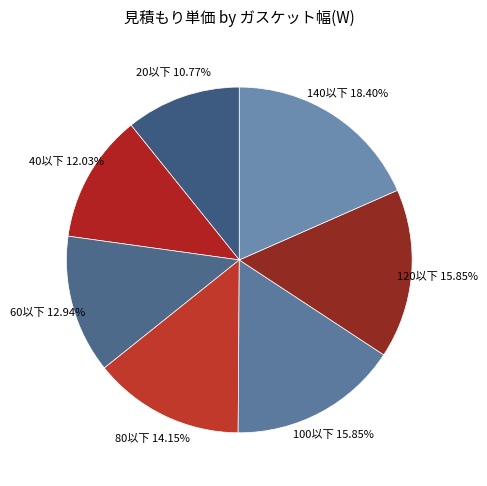

How many segments does this pie chart have?

7